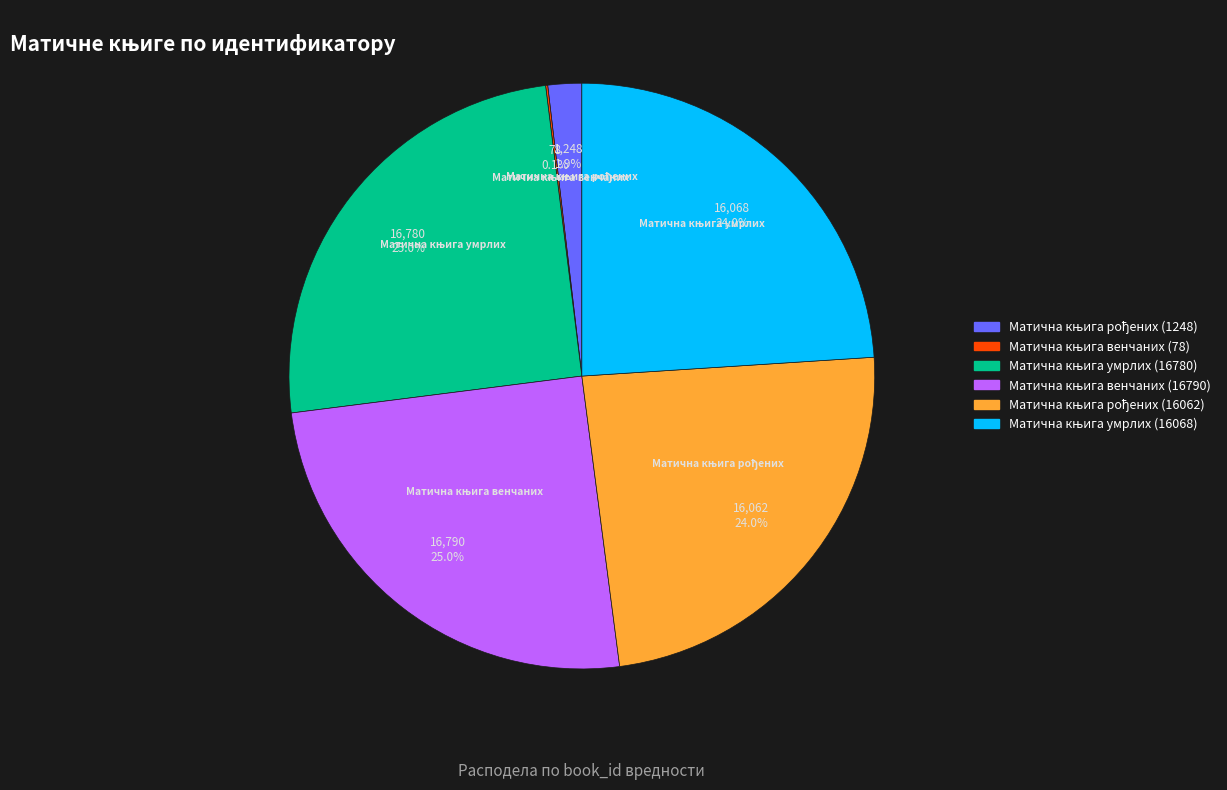

Is there a majority slice in this chart?

No